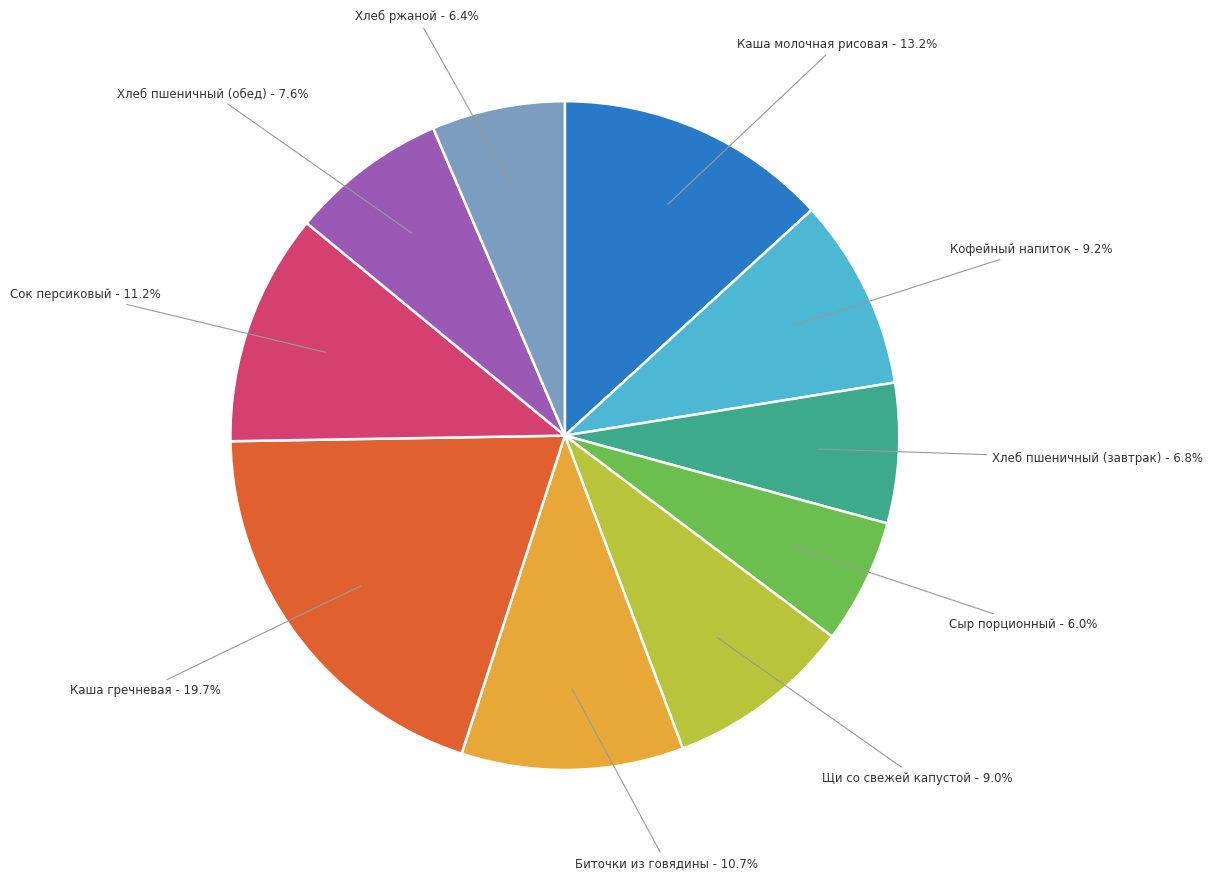

Which category has the biggest portion of the pie?

Каша гречневая